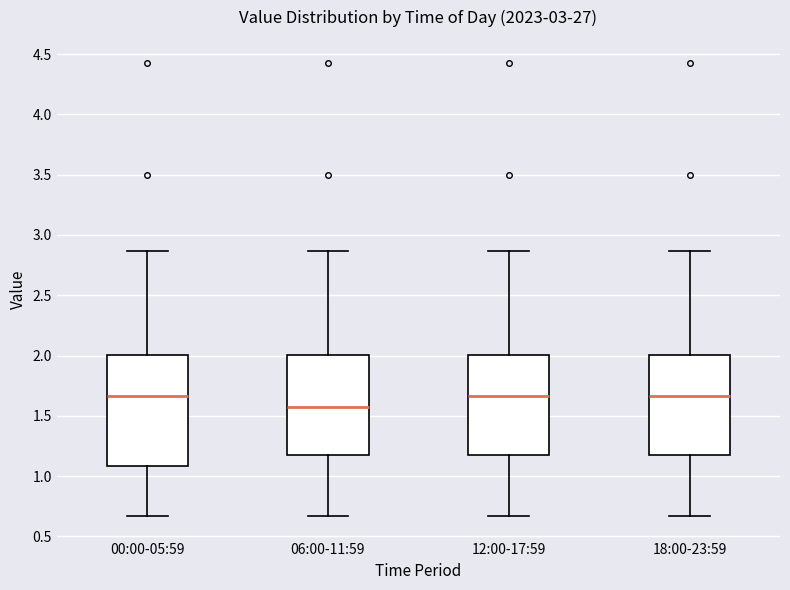

Reading left to right, transcribe this box plot: for each box, give where its median line is, the range the box spans, and where its two whiskers end, as read against the y-axis. The values are not printed on the chart, so give them approximately, as read against the axis.

00:00-05:59: median 1.65, box 1.10 to 2.00, whiskers 0.65 to 2.85
06:00-11:59: median 1.60, box 1.20 to 2.00, whiskers 0.65 to 2.85
12:00-17:59: median 1.65, box 1.20 to 2.00, whiskers 0.65 to 2.85
18:00-23:59: median 1.65, box 1.20 to 2.00, whiskers 0.65 to 2.85